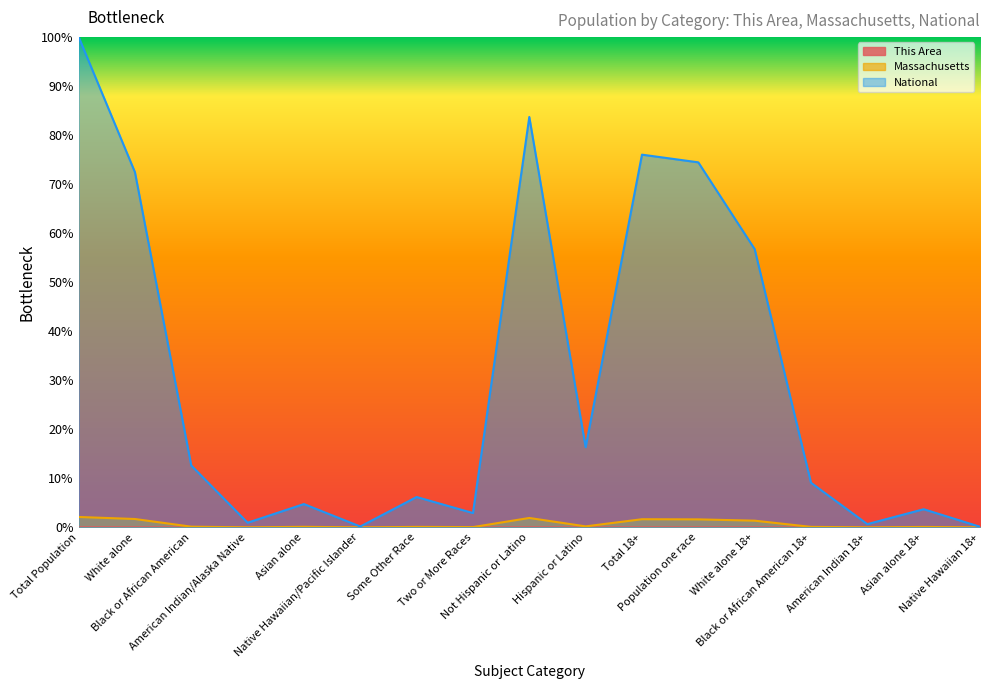

What is the sum of all This Area values?

0.1